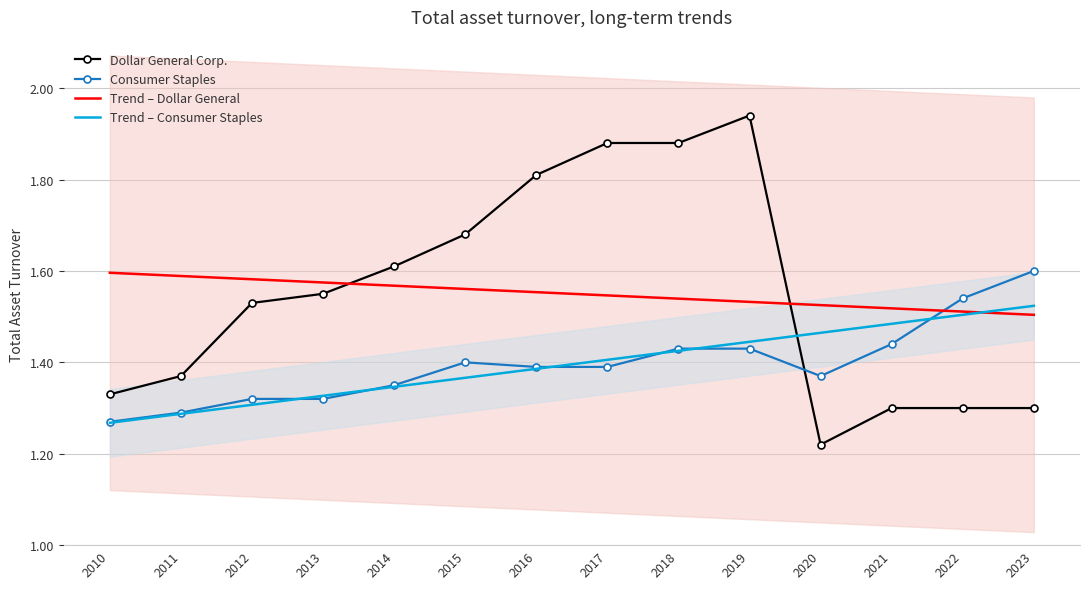

Is it true that Dollar General Corp. equals 1.9 at 2011?

False